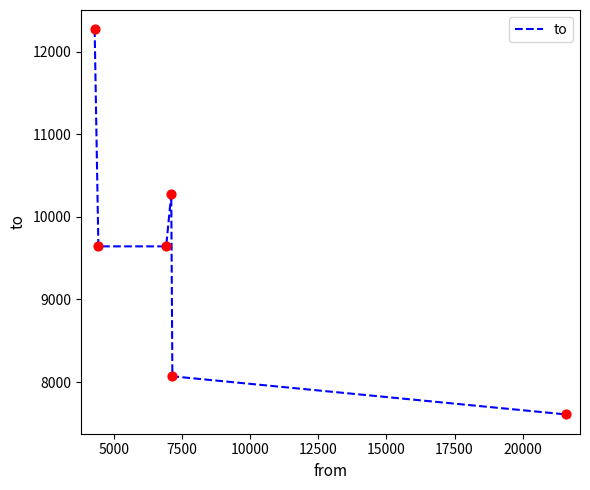

What is the average value?

9585.4